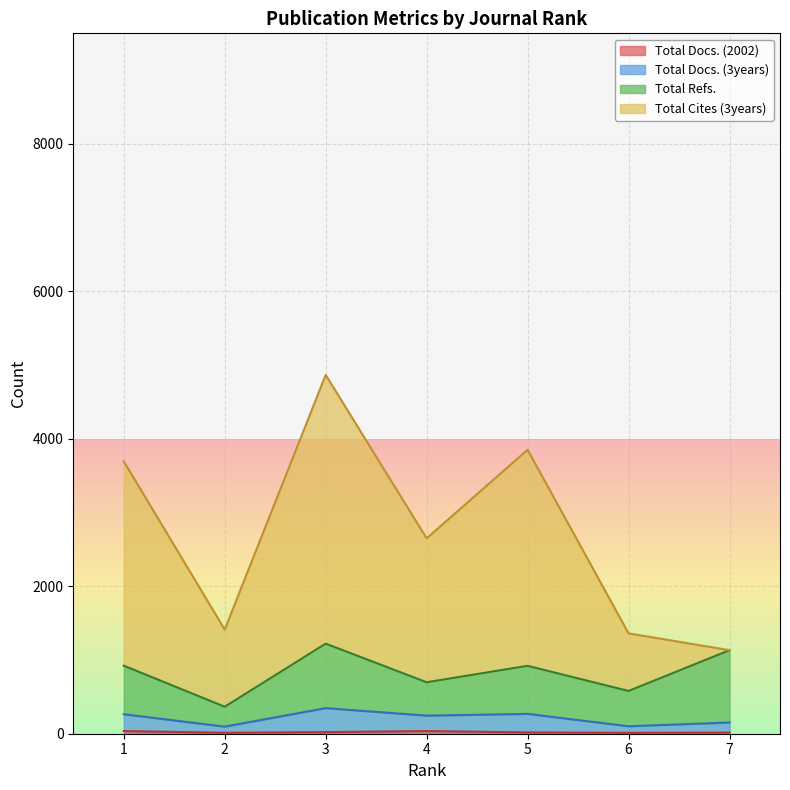

Between 4 and 7, which series saw the biggest shift?

Total Cites (3years)